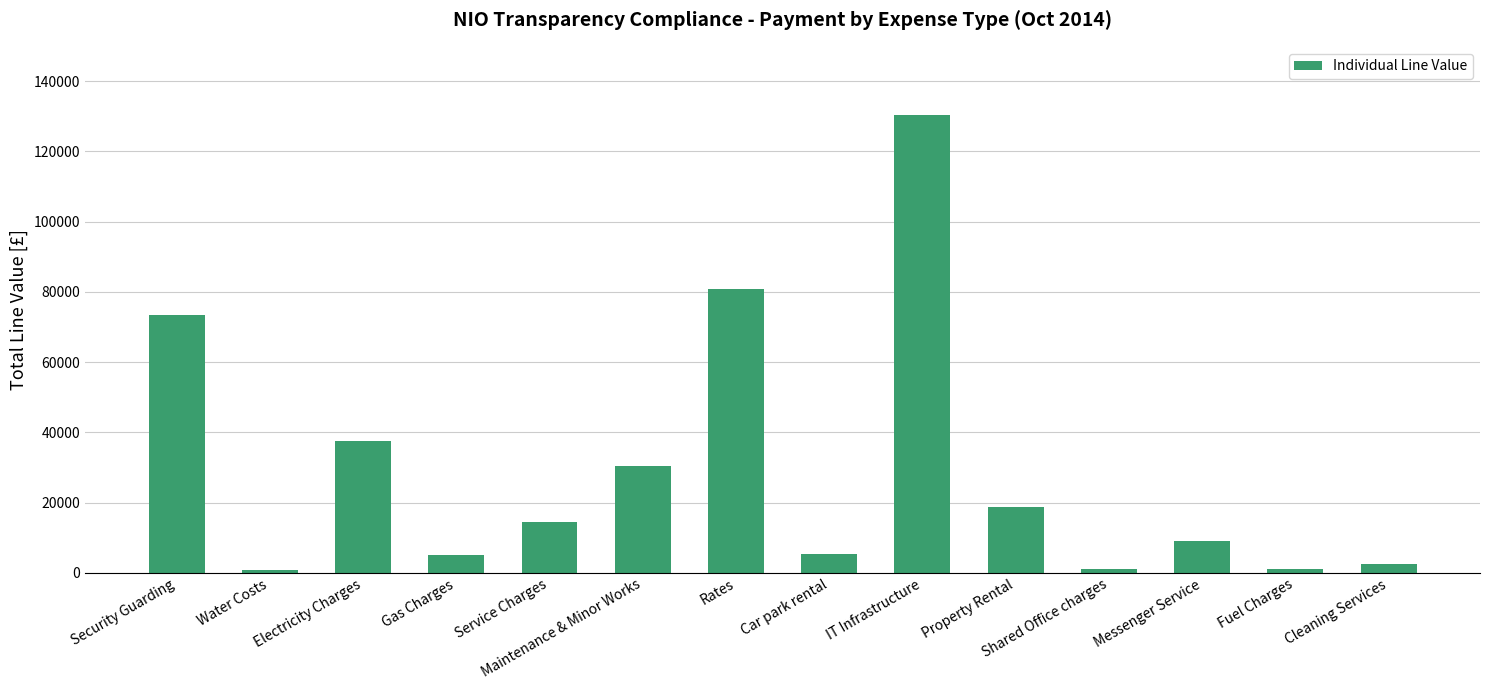

What is the sum of all values?

410058.9